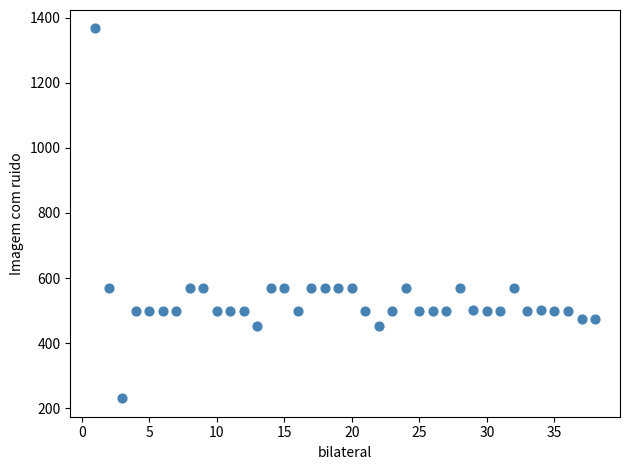

What is the range of X values (max minus min)?

37.0